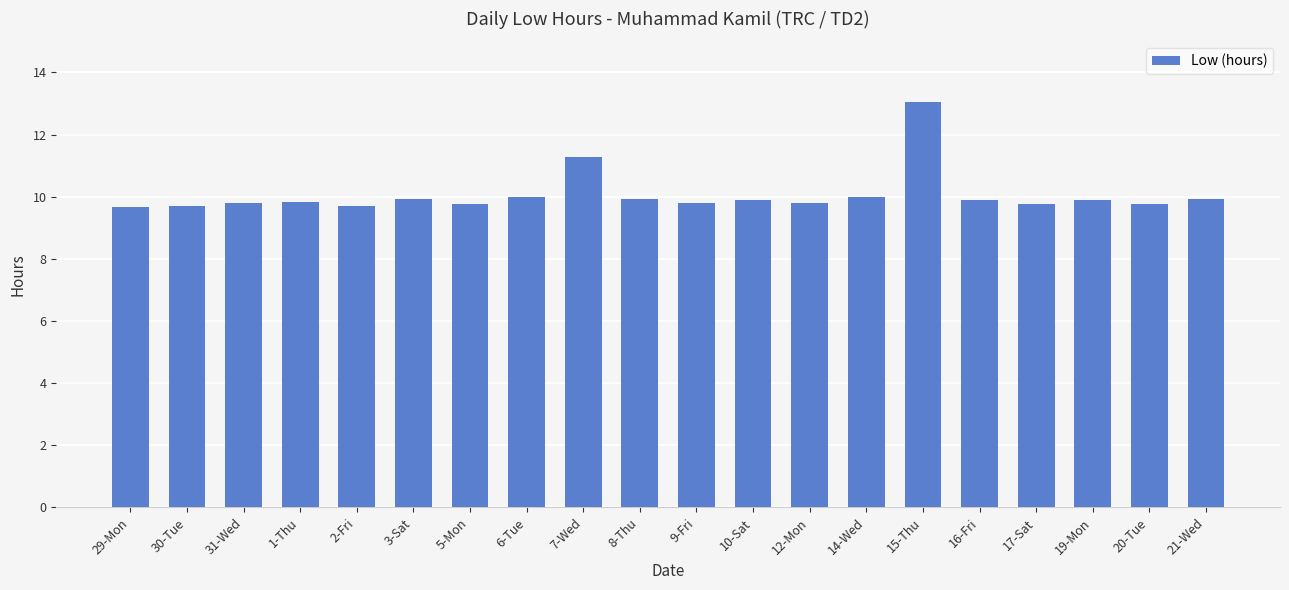

True or false: the data shows 15.5 at 20-Tue.

False